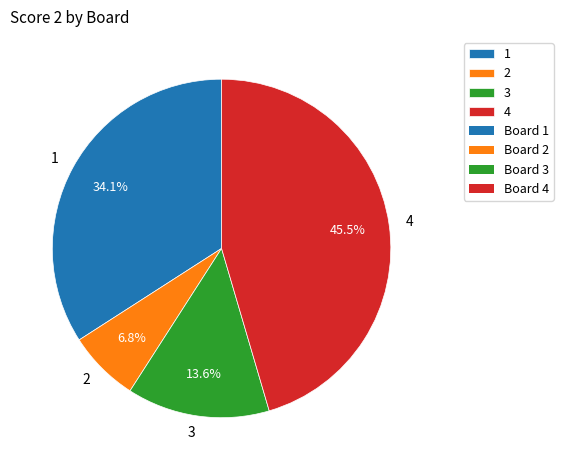

What is the ratio of the value at 4 to the value at 2?

6.7